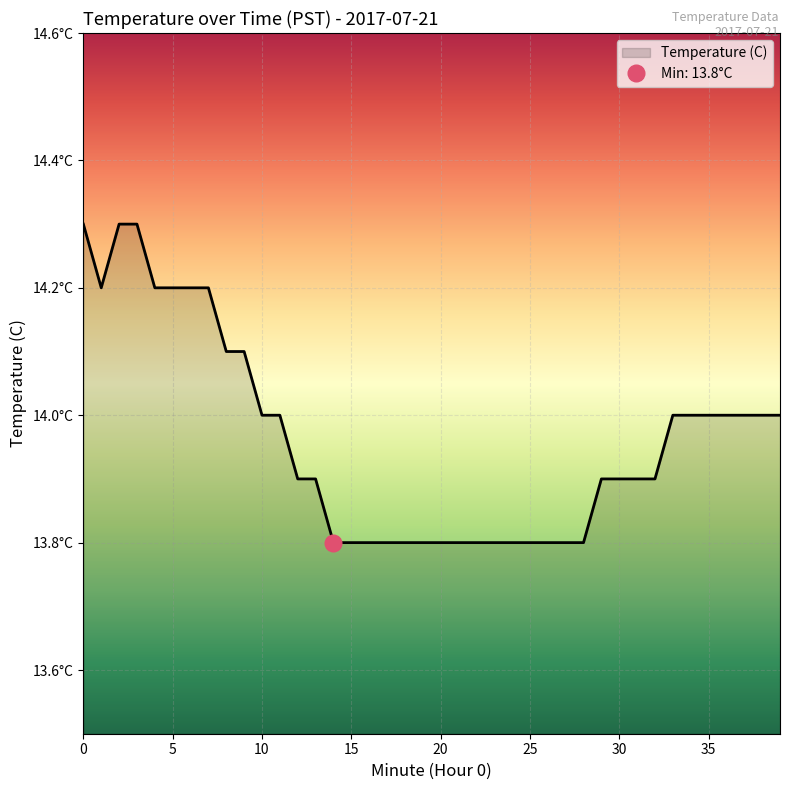

How many interior local valleys (lower than both neighbors) does the data have?

1